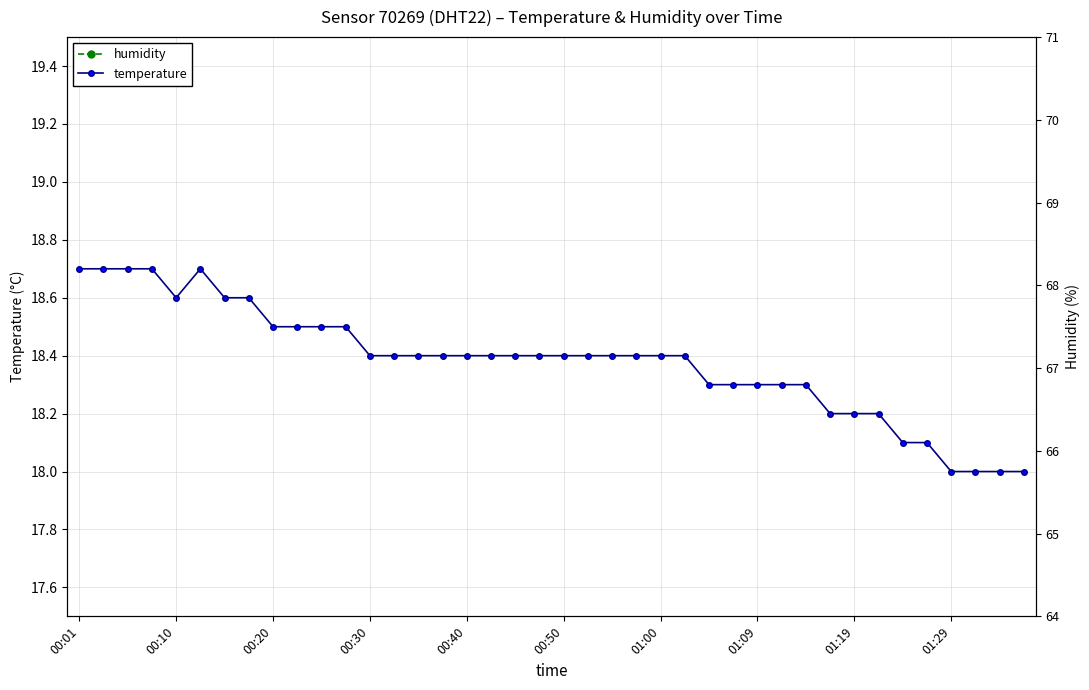

The temperature series shows 30.1 at 38. True or false?

False